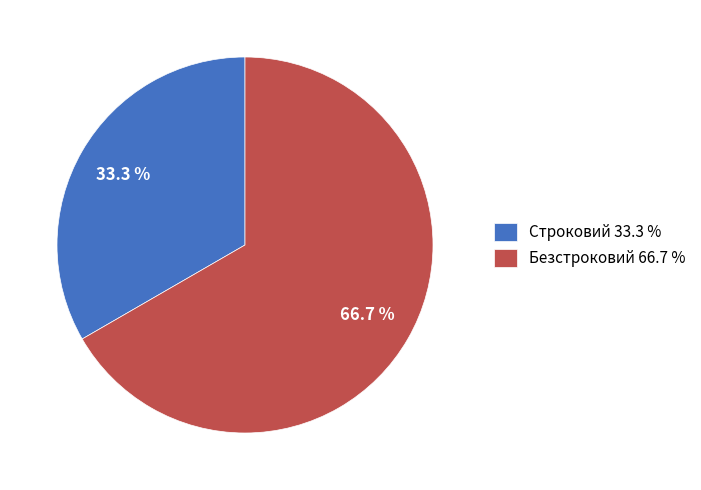

What is the largest slice in the pie chart?

Безстроковий